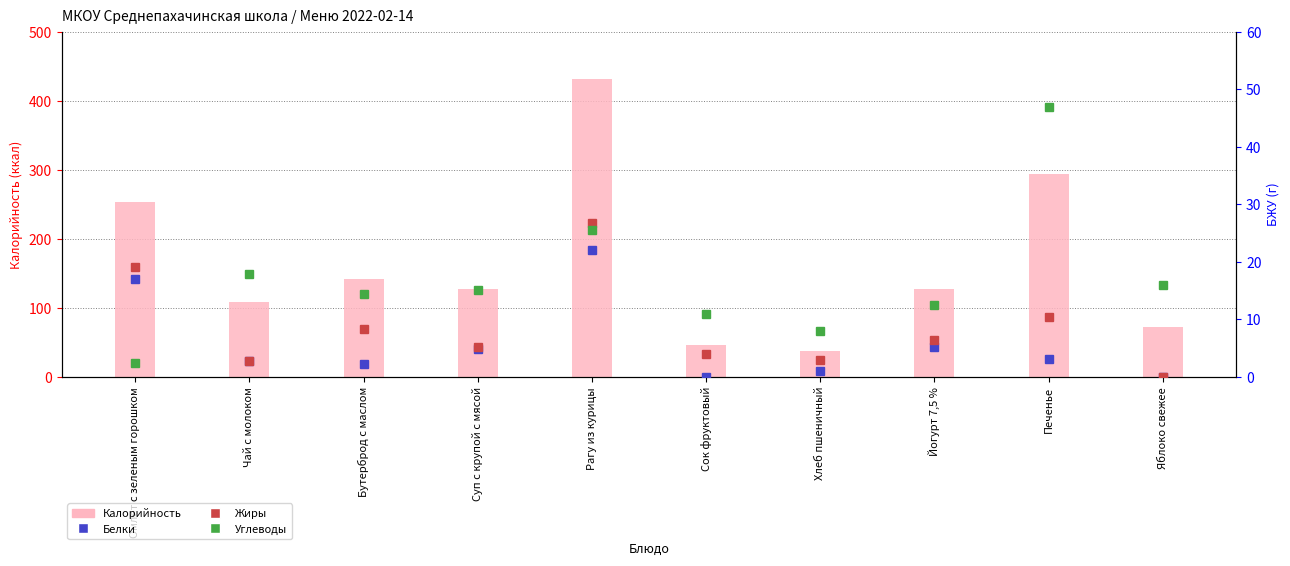

At which label does Жиры reach its minimum?

Яблоко свежее